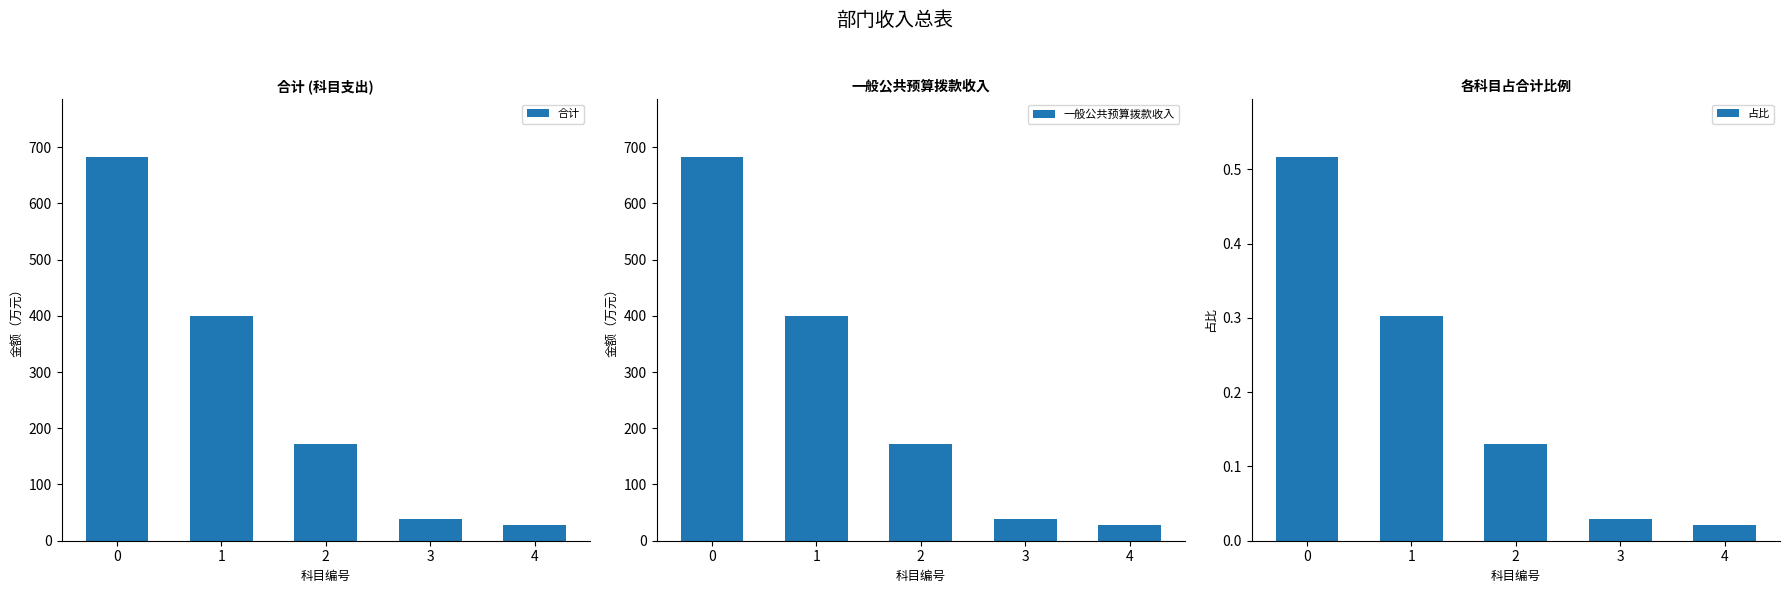

What is the maximum value for 合计?

682.9